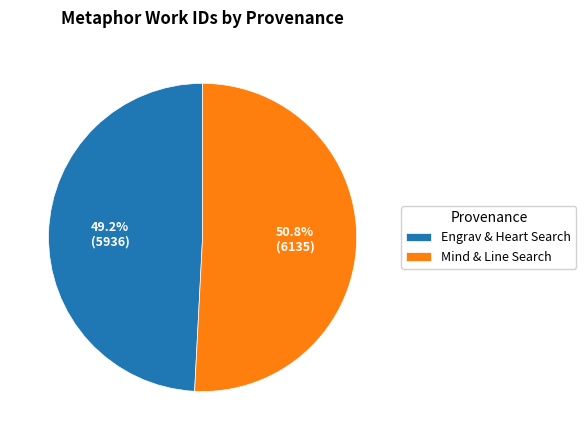

How many segments does this pie chart have?

2